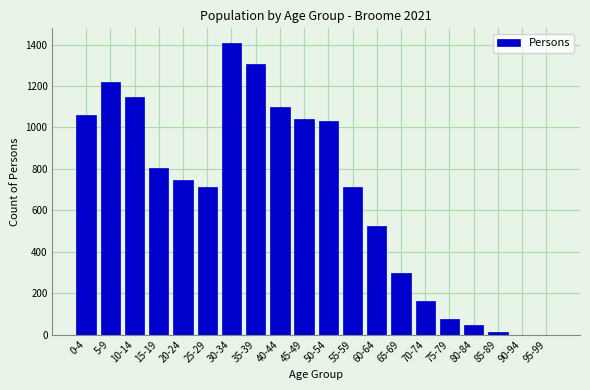

Reading left to right, transcribe all the data shown in this chart.

0-4=1060	5-9=1219	10-14=1149	15-19=804	20-24=748	25-29=713	30-34=1408	35-39=1308	40-44=1100	45-49=1041	50-54=1033	55-59=713	60-64=524	65-69=295	70-74=161	75-79=74	80-84=48	85-89=13	90-94=0	95-99=0